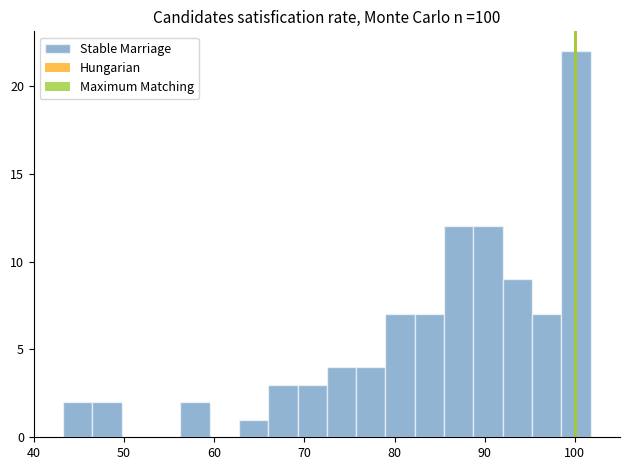

Around what value on the x-axis is the tallest bar? Give the approximate position of its centre, as read against the axis.

100